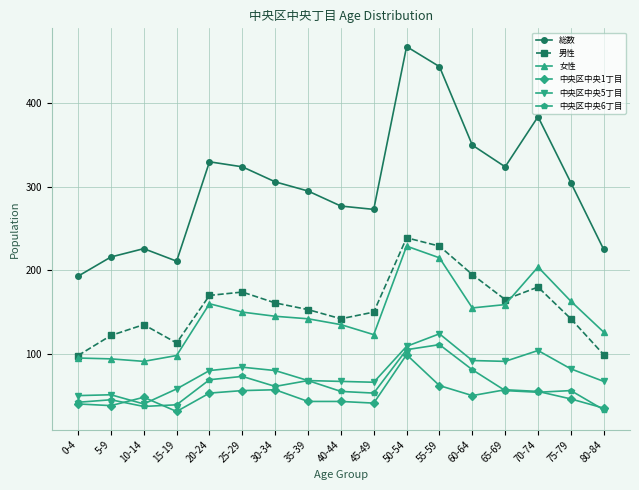

Read the 中央区中央1丁目 value at 75-79, to the nearest 5.

45